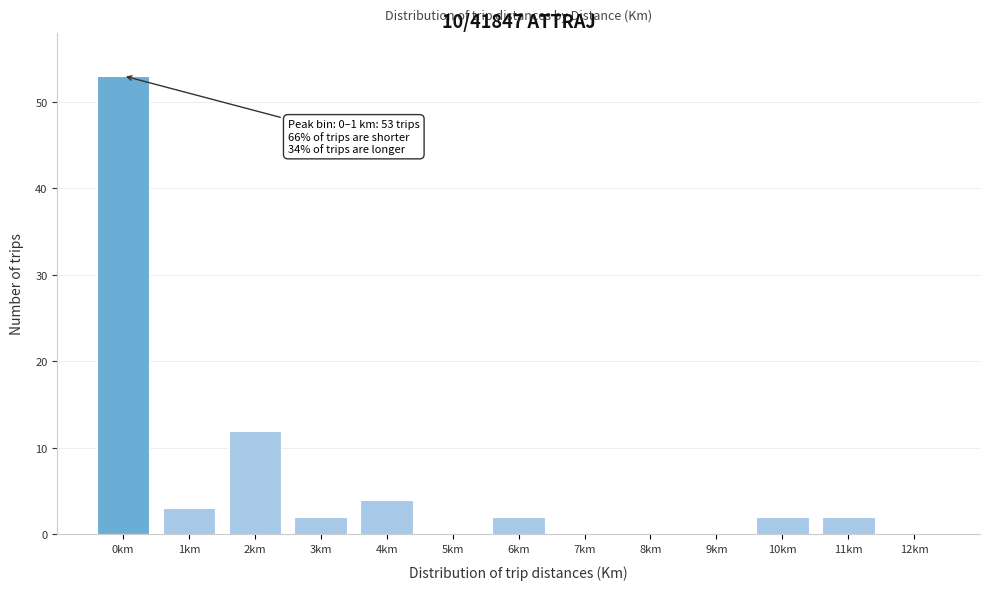

Reading left to right, list all the values displayed in this chart.

0km=53	1km=3	2km=12	3km=2	4km=4	5km=0	6km=2	7km=0	8km=0	9km=0	10km=2	11km=2	12km=0